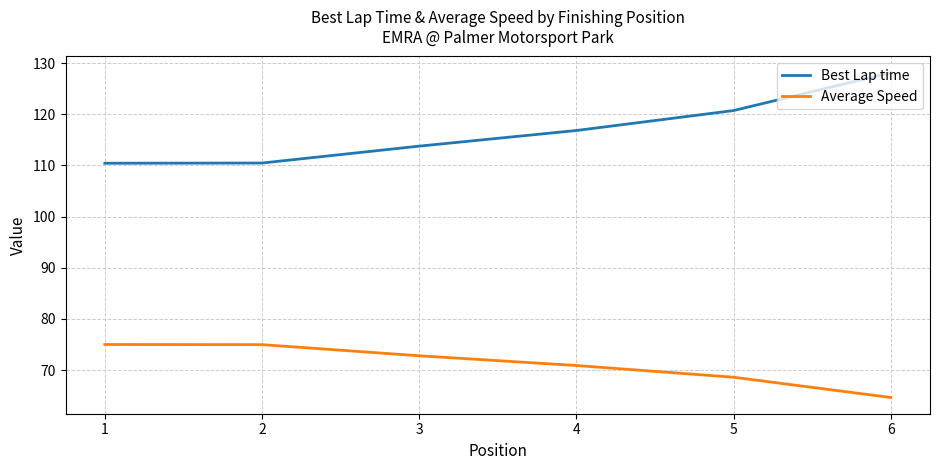

Which series has the largest total across all categories?

Best Lap time